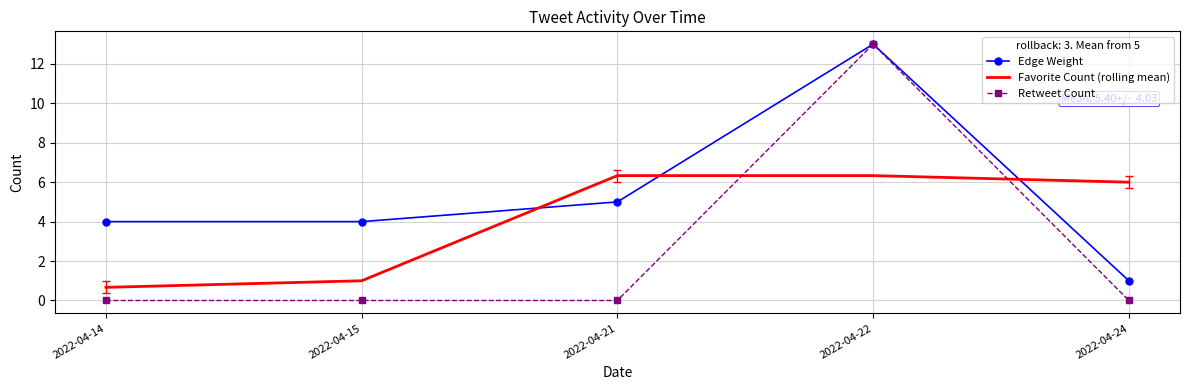

What is the highest value of the Retweet Count series?

13.0